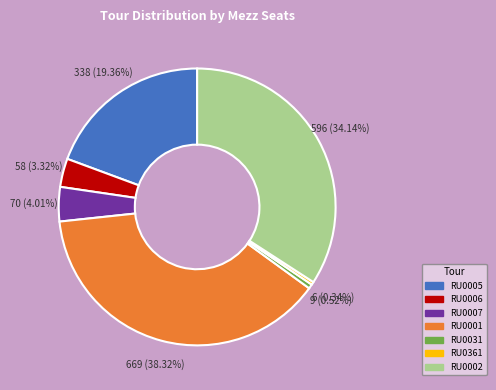

Count the number of slices in the pie.

7